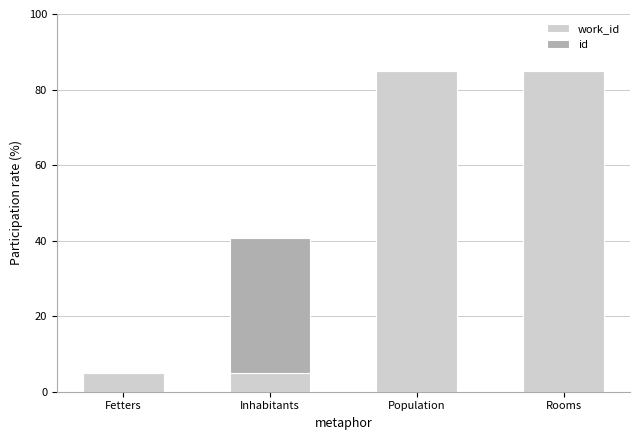

The work_id series shows 71.8 at Inhabitants. True or false?

False